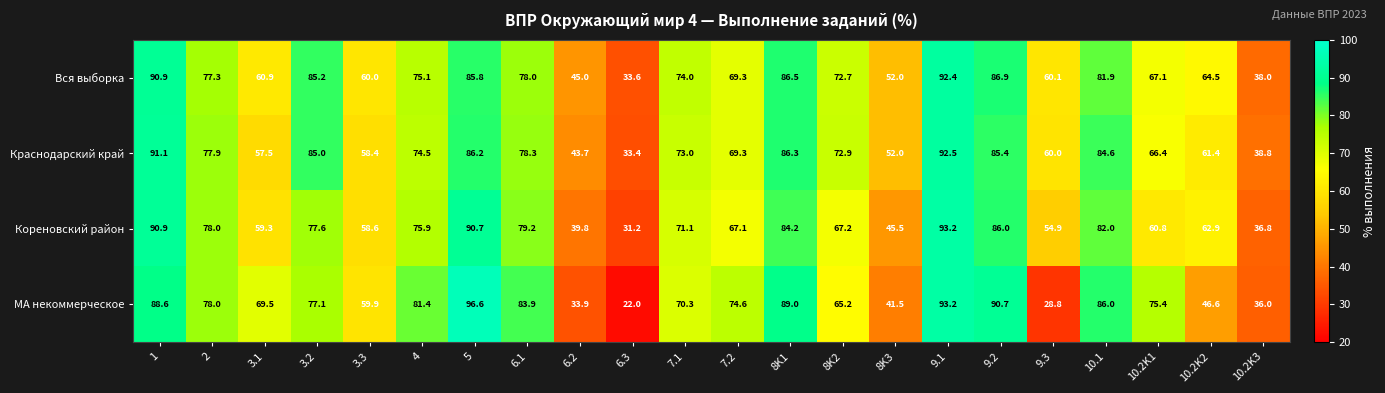

Is it true that Краснодарский край equals 114.7 at 7.1?

False